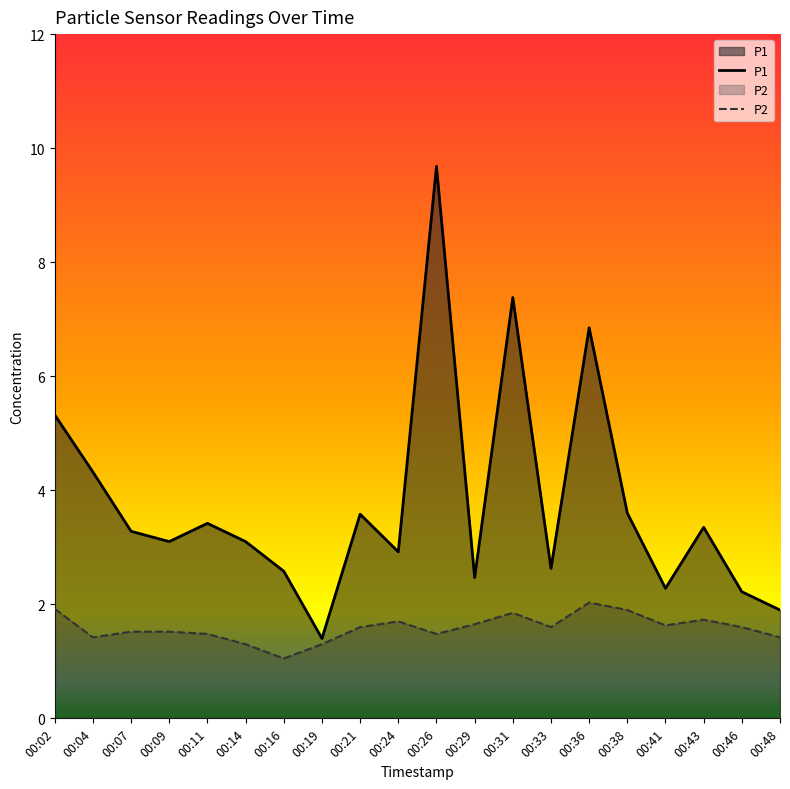

True or false: P1 and P2 intersect in this chart.

False